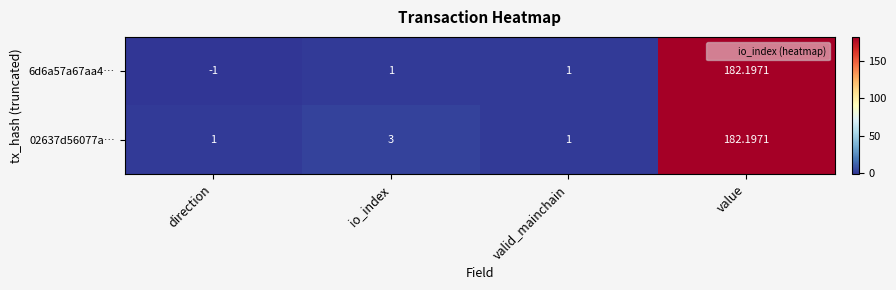

At which label is 02637d56077a… closest to 91?

io_index